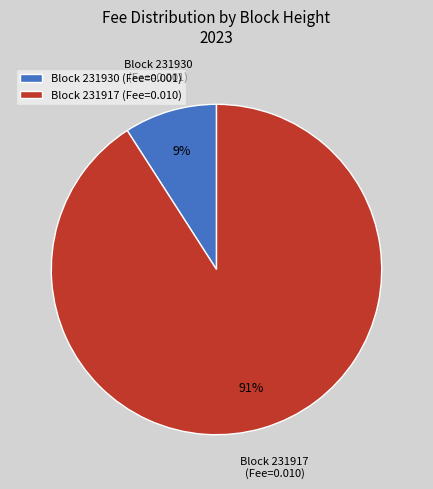

Between Block 231917 (Fee=0.010) and Block 231930 (Fee=0.001), which is larger?

Block 231917 (Fee=0.010)